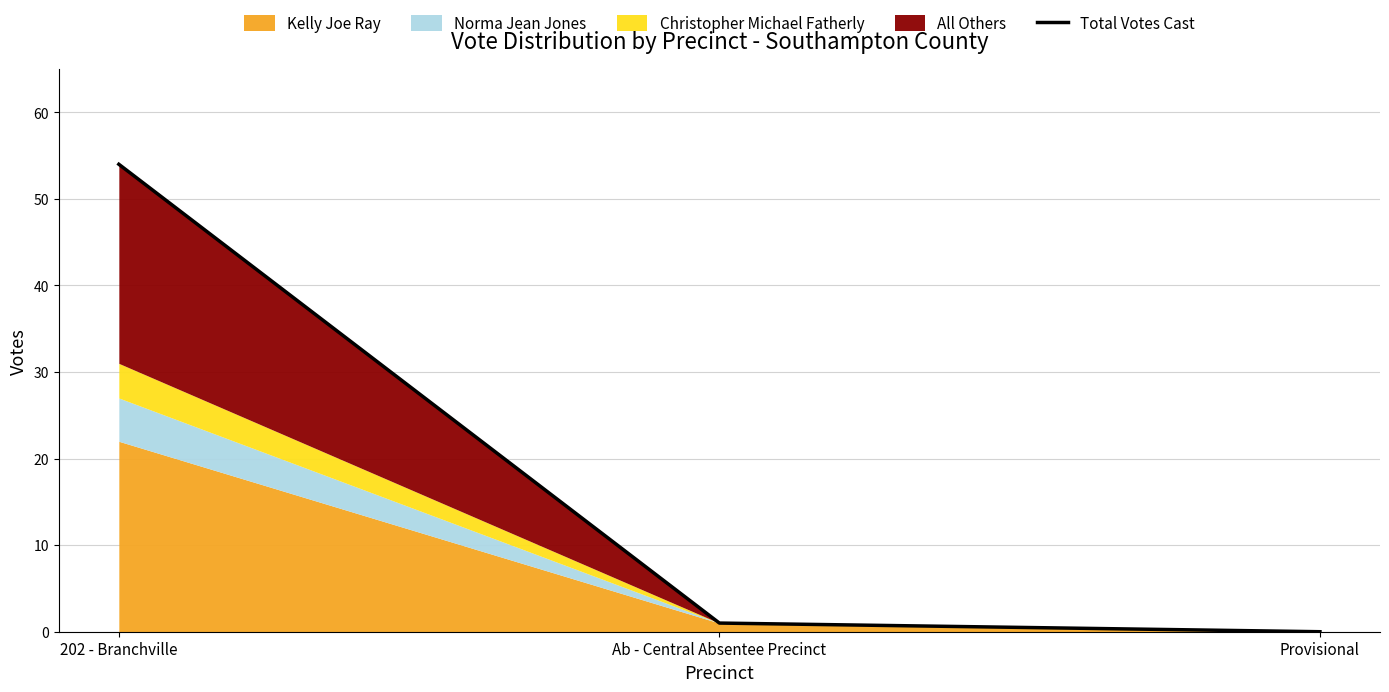

What is the difference between the values at Ab - Central Absentee Precinct and Provisional?

1